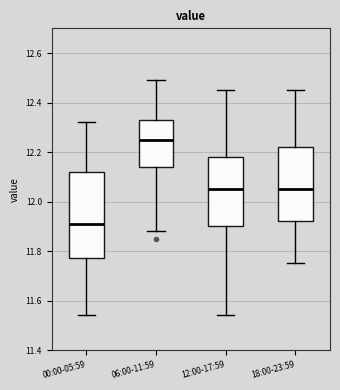

Where is the lower edge of the box for 18:00-23:59 on the y-axis? The values are not printed on the chart, so give them approximately, as read against the axis.

11.92